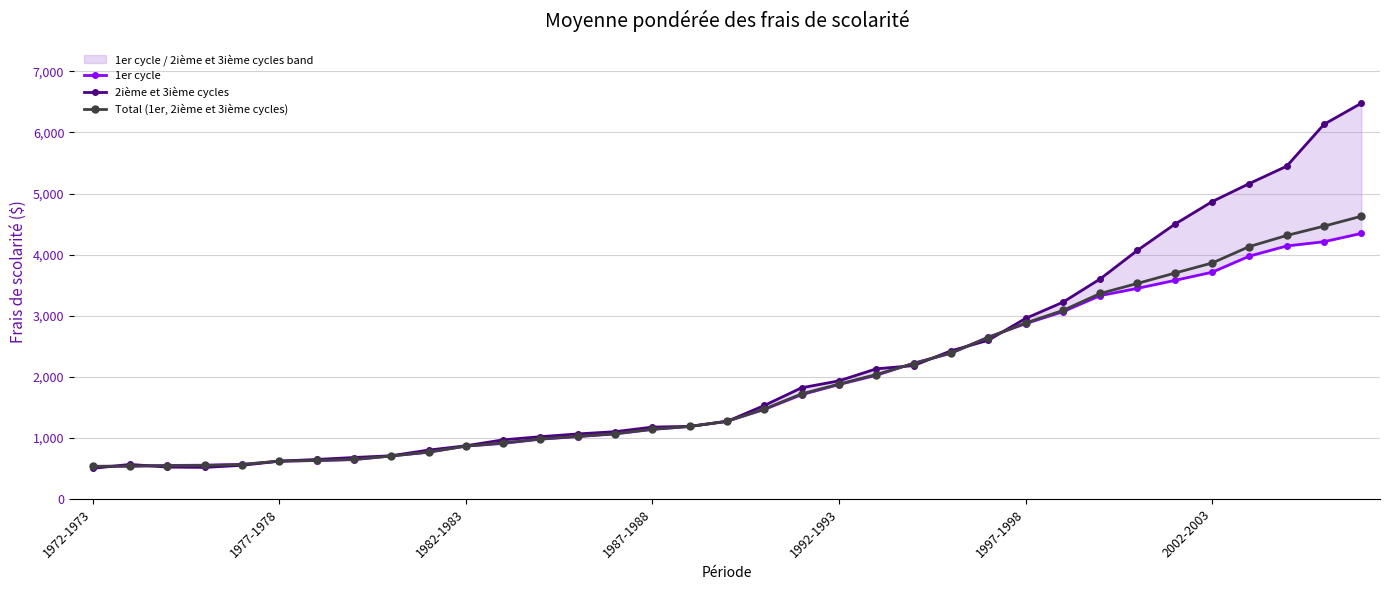

The value of Total (1er, 2ième et 3ième cycles) at 2002-2003 is 5341. True or false?

False